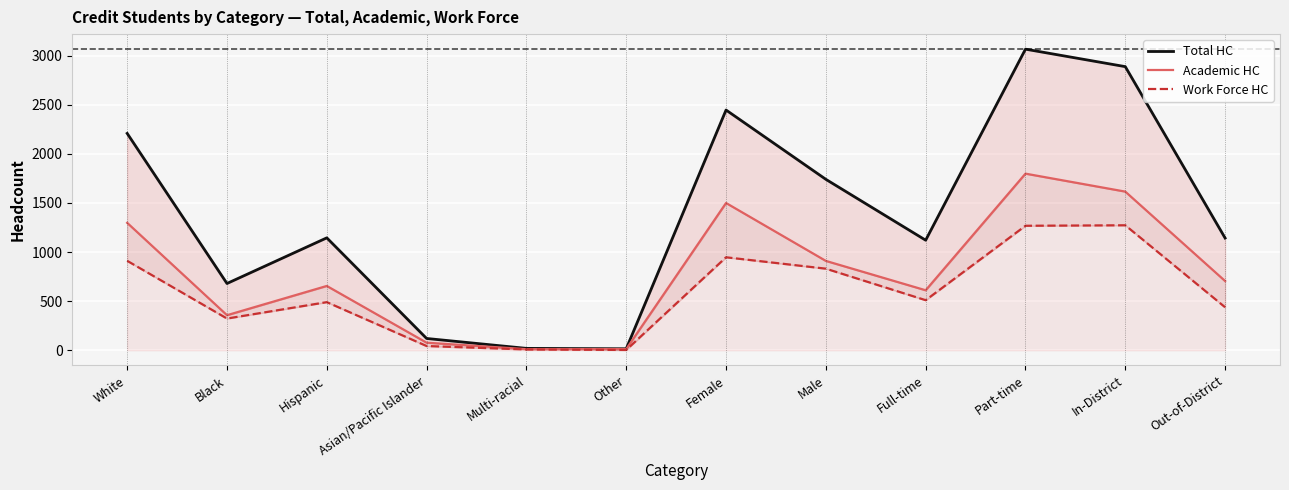

Between Female and Full-time, which series saw the biggest shift?

Total HC